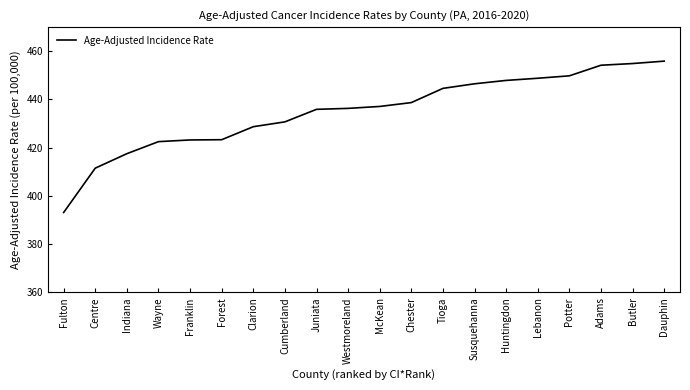

True or false: the data shows 758.9 at Westmoreland.

False